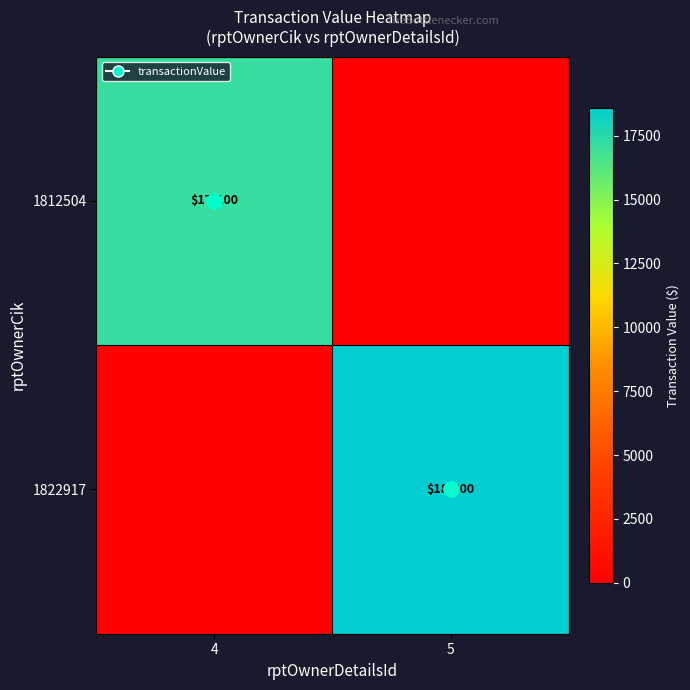

At which category is the sum across all series the highest?

5